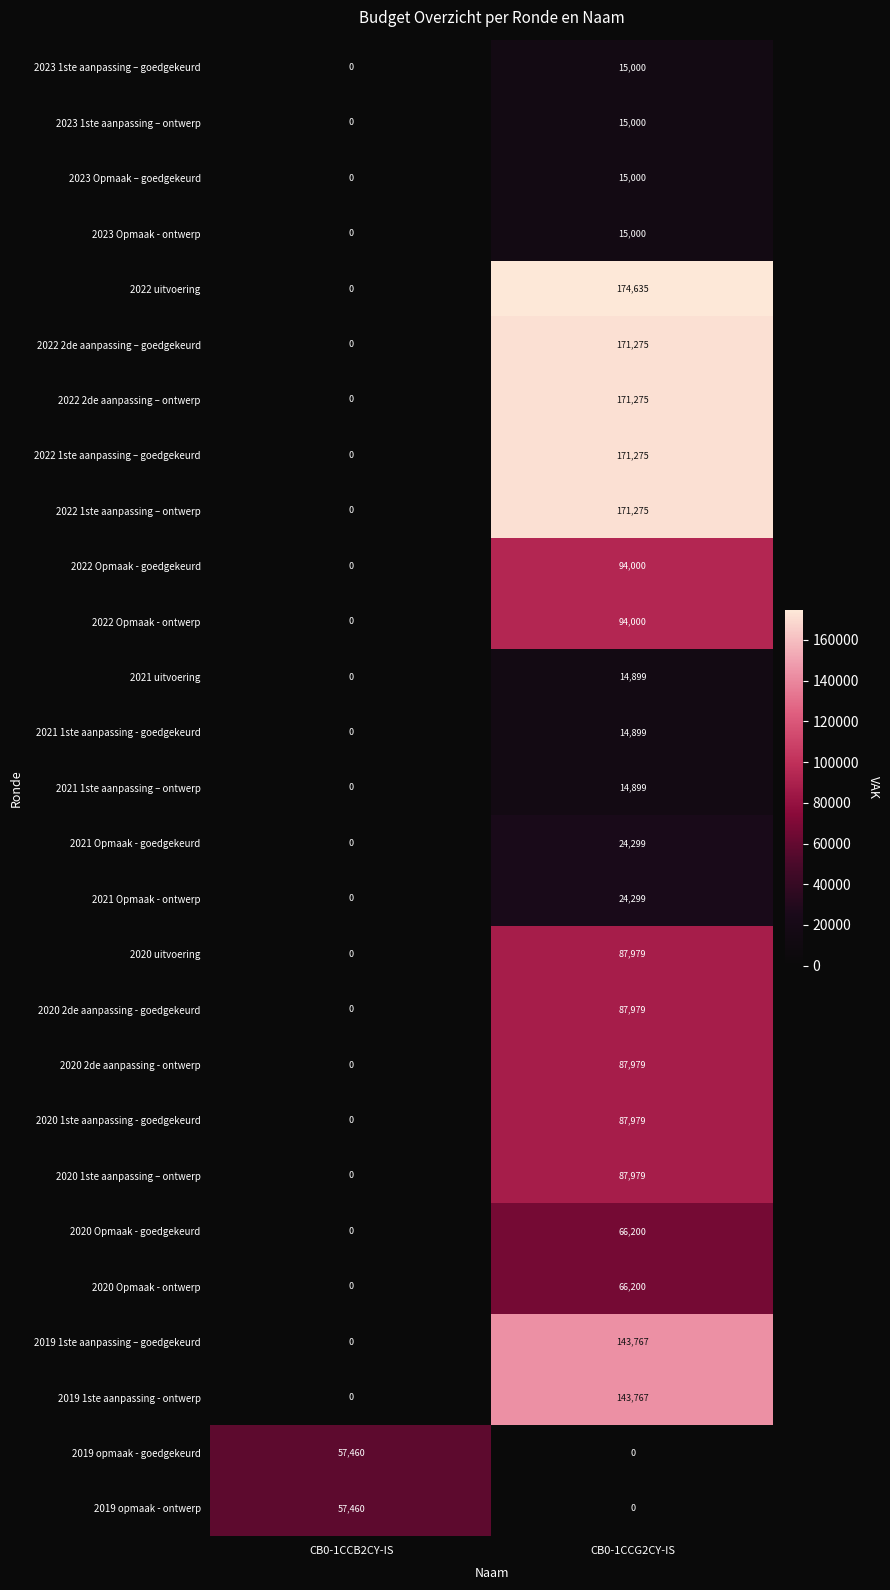

Which series has the widest spread of values?

2022 uitvoering